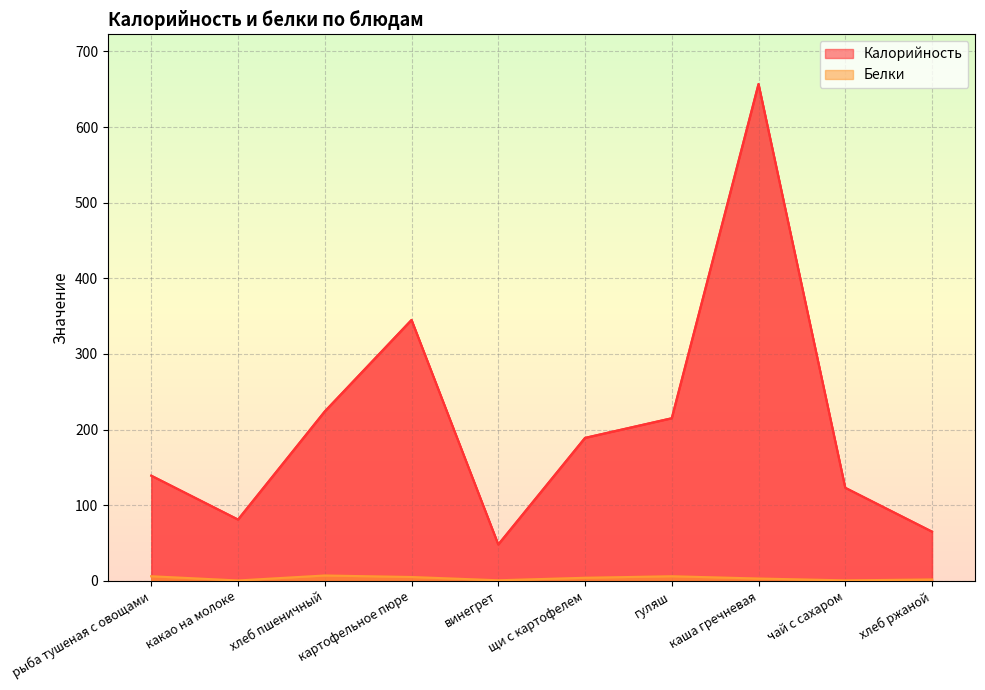

Reading left to right, what are all the values shown in this chart?

Калорийность: 139.0	81.0	224.0	345.0	48.0	189.0	215.0	657.0	123.0	65.0
Белки: 6.0	0.4	7.0	5.0	0.7	4.0	6.0	3.0	0.6	1.7